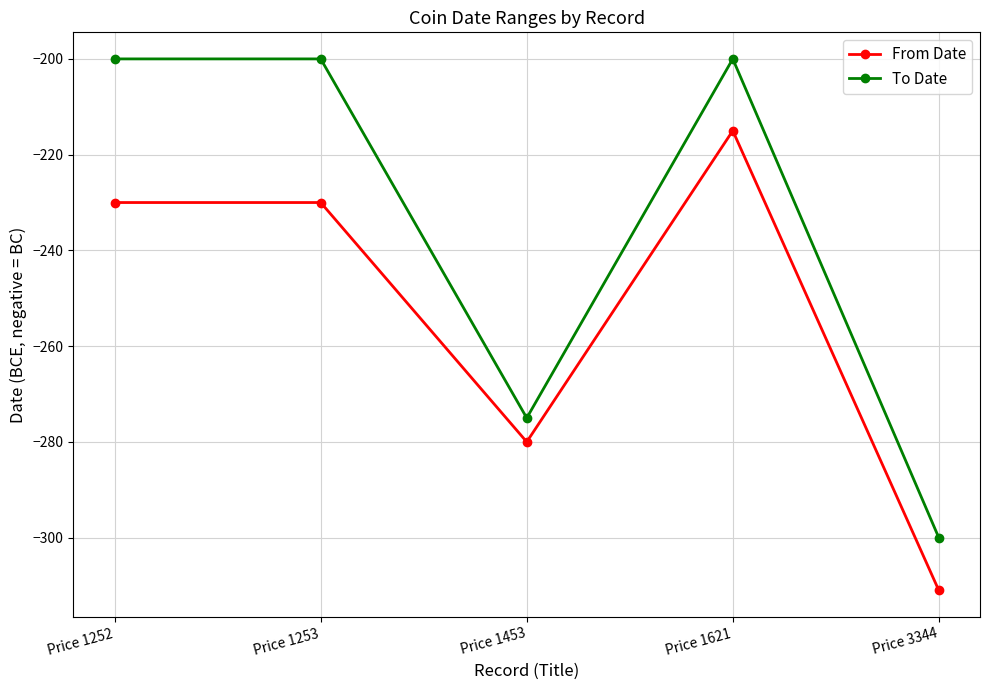

Is the value of To Date at Price 3344 greater than the value of From Date at Price 1252?

No